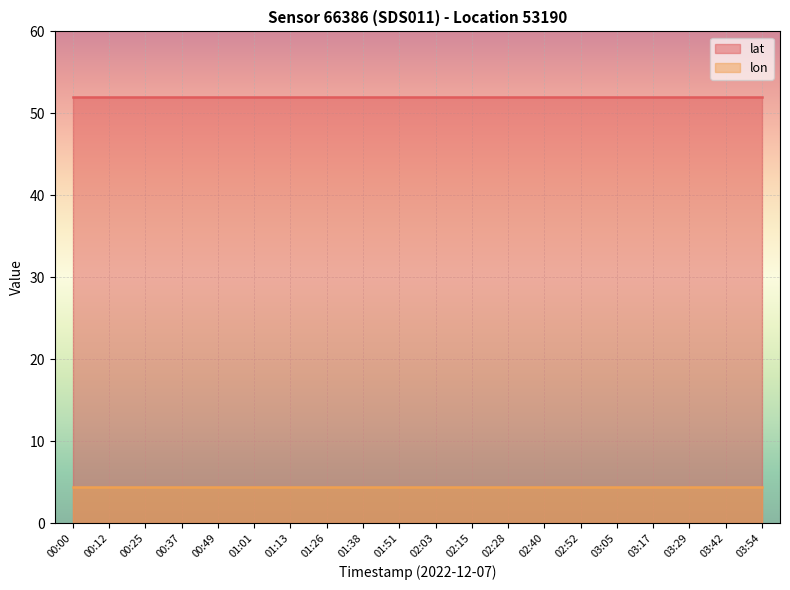

At how many categories does at least one series exceed 36?

20